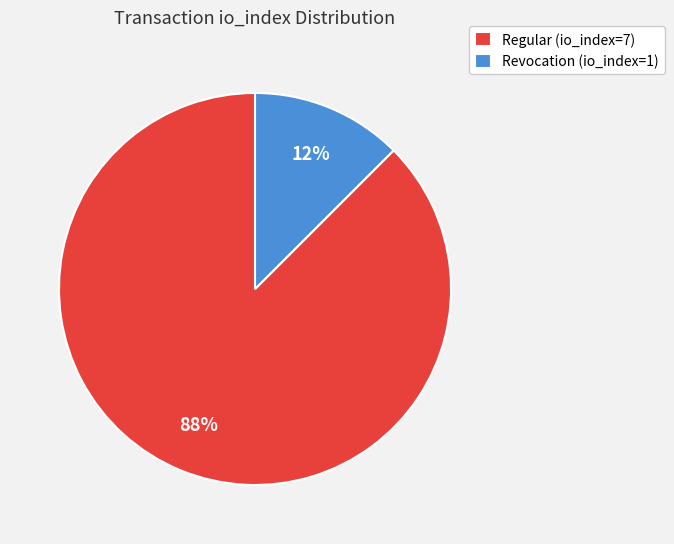

What is the majority slice?

Regular (io_index=7)